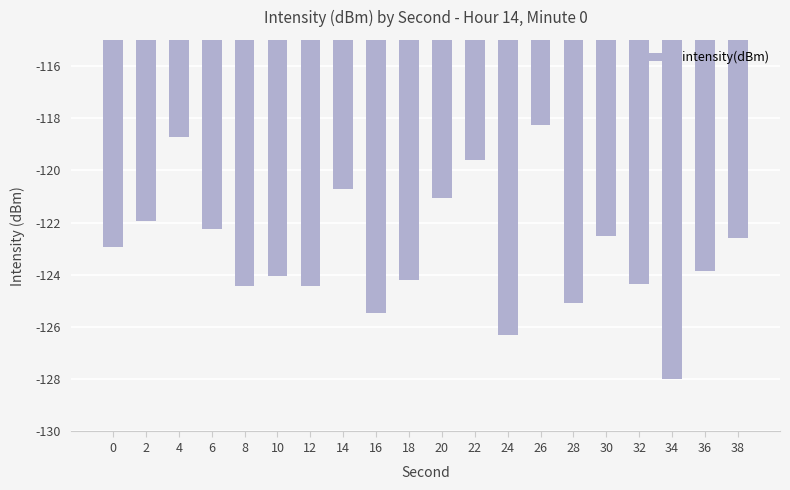

What is the difference between the values at 36 and 8?

0.6